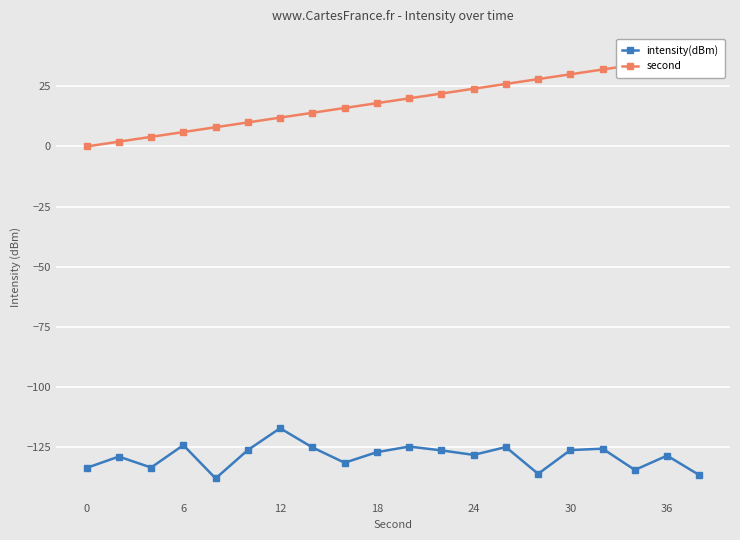

How many lines are shown in the chart?

2